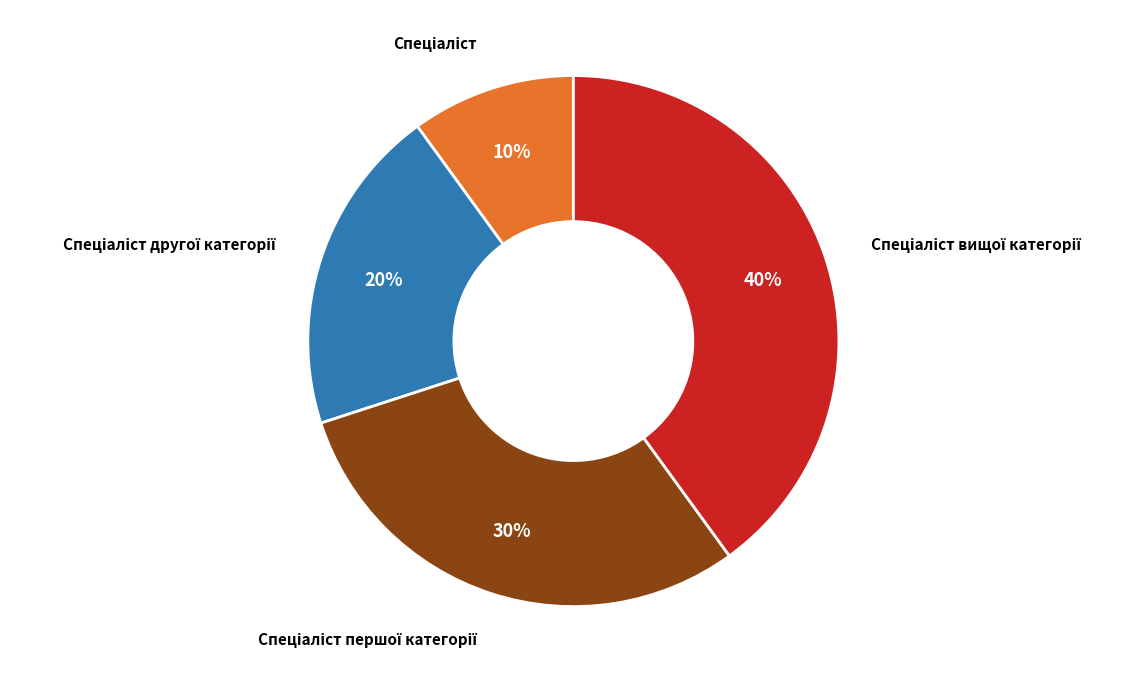

Is there a majority slice in this chart?

No